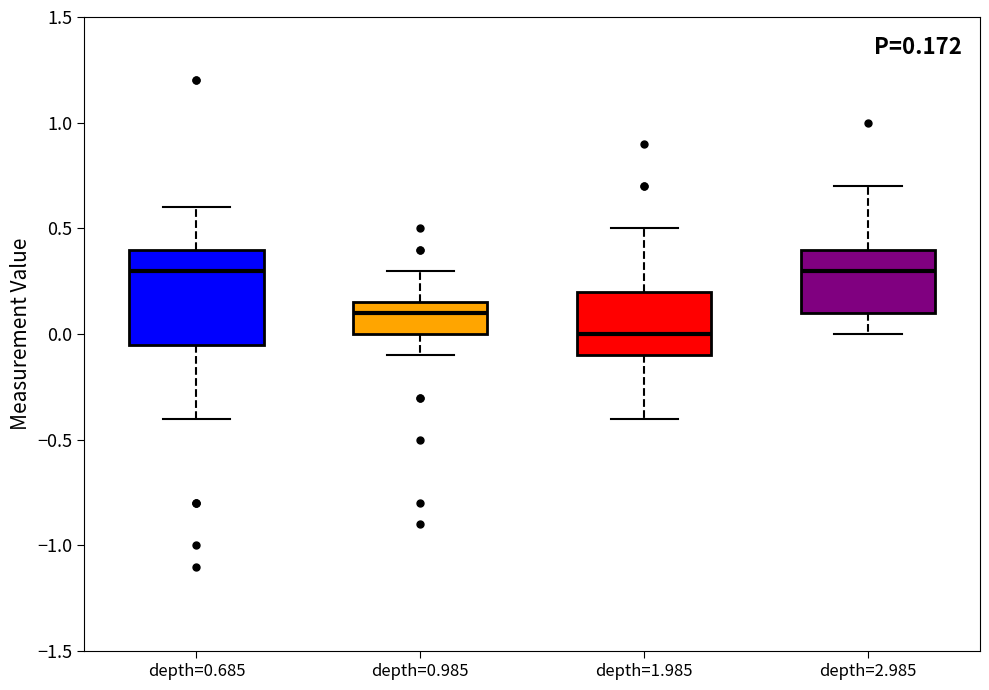

Which box's median line is the lowest?

depth=1.985